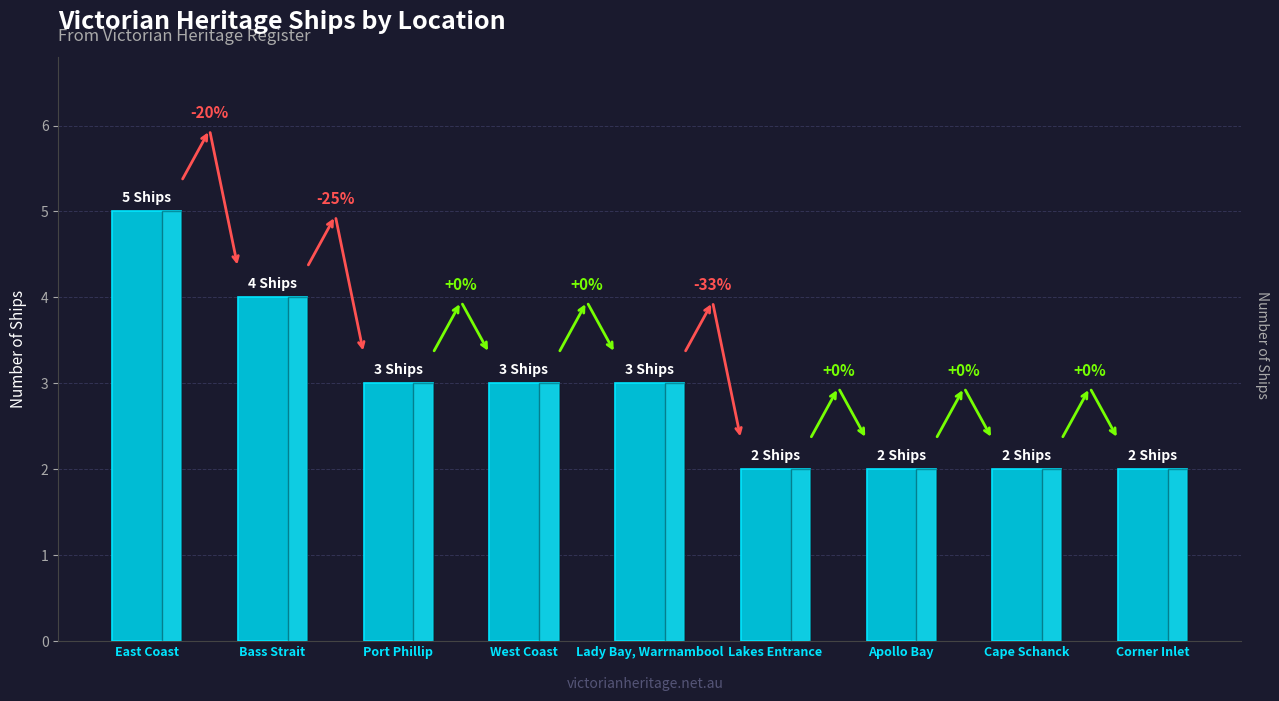

Are the bars horizontal?

No